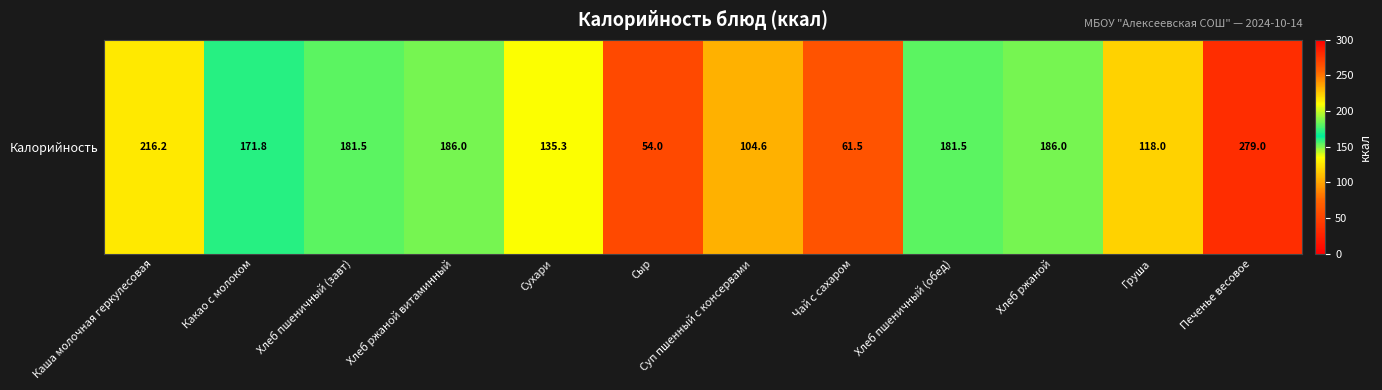

Rank the categories by value from highest to lowest.

Печенье весовое, Каша молочная геркулесовая, Хлеб ржаной витаминный, Хлеб ржаной, Хлеб пшеничный (завт), Хлеб пшеничный (обед), Какао с молоком, Сухари, Груша, Суп пшенный с консервами, Чай с сахаром, Сыр